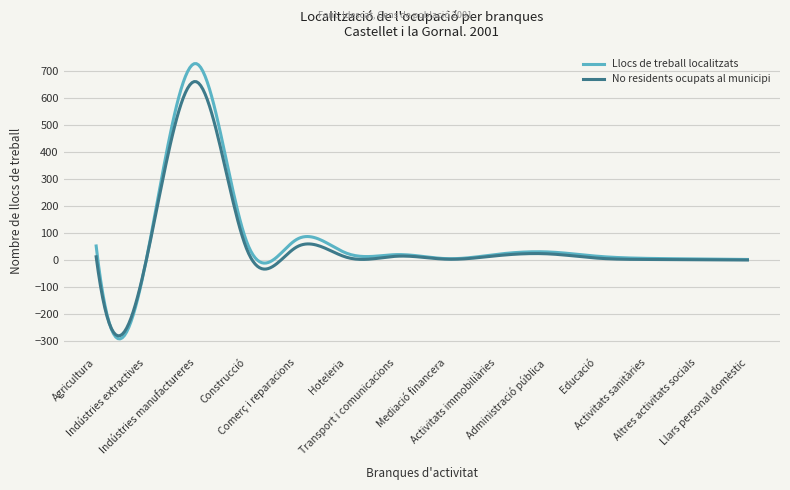

At how many categories does at least one series exceed 316?

31